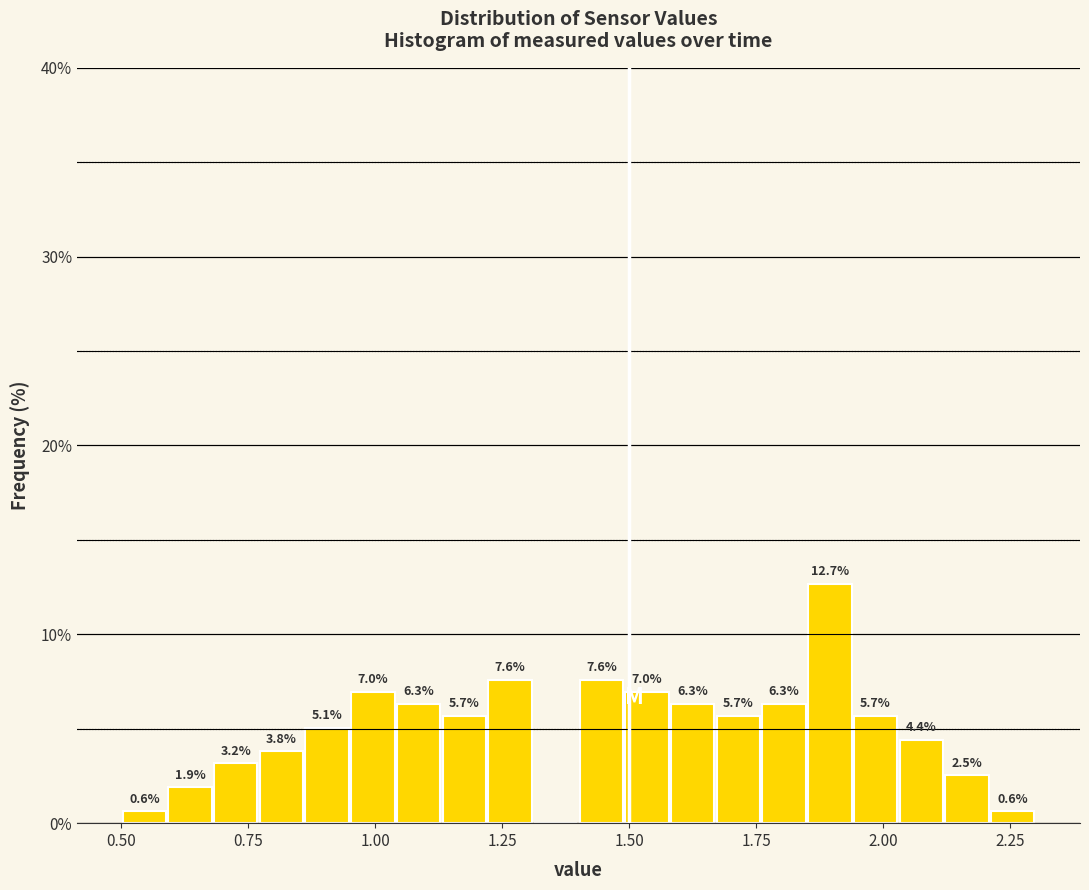

Read against the x-axis, roughly where is the centre of the tallest bar?

1.90